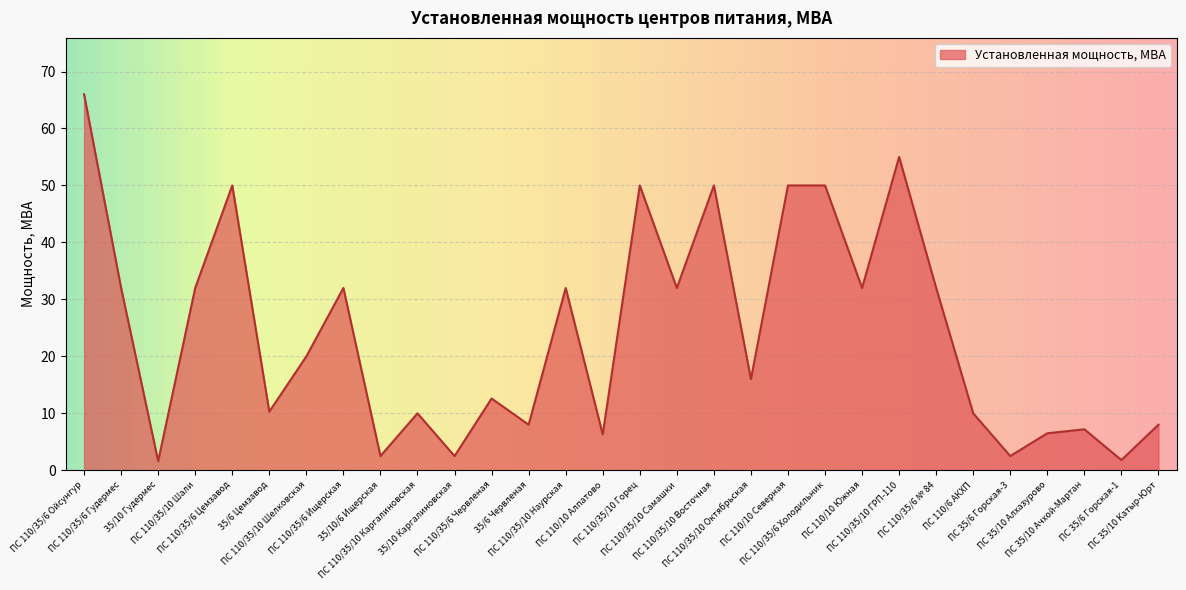

What is the greatest value displayed?

66.0